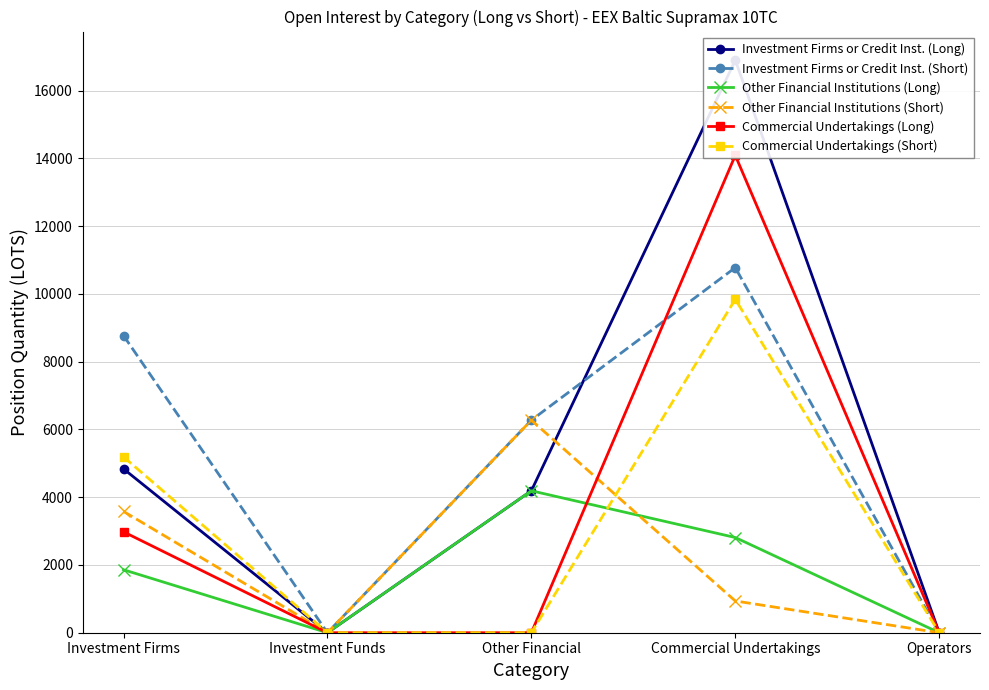

Reading left to right, what are all the values shown in this chart?

Investment Firms or Credit Inst. (Long): 4837.4	0.0	4189.2	16898.4	0.0
Investment Firms or Credit Inst. (Short): 8770.1	0.0	6273.0	10776.5	0.0
Other Financial Institutions (Long): 1859.0	0.0	4189.2	2810.0	0.0
Other Financial Institutions (Short): 3580.0	0.0	6273.0	937.0	0.0
Commercial Undertakings (Long): 2978.3	0.0	0.0	14088.4	0.0
Commercial Undertakings (Short): 5190.1	0.0	0.0	9839.5	0.0